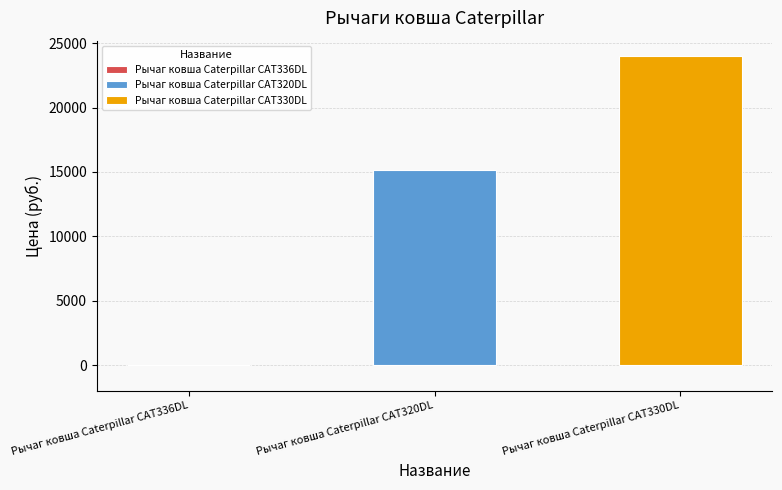

What is the minimum value shown in the chart?

15155